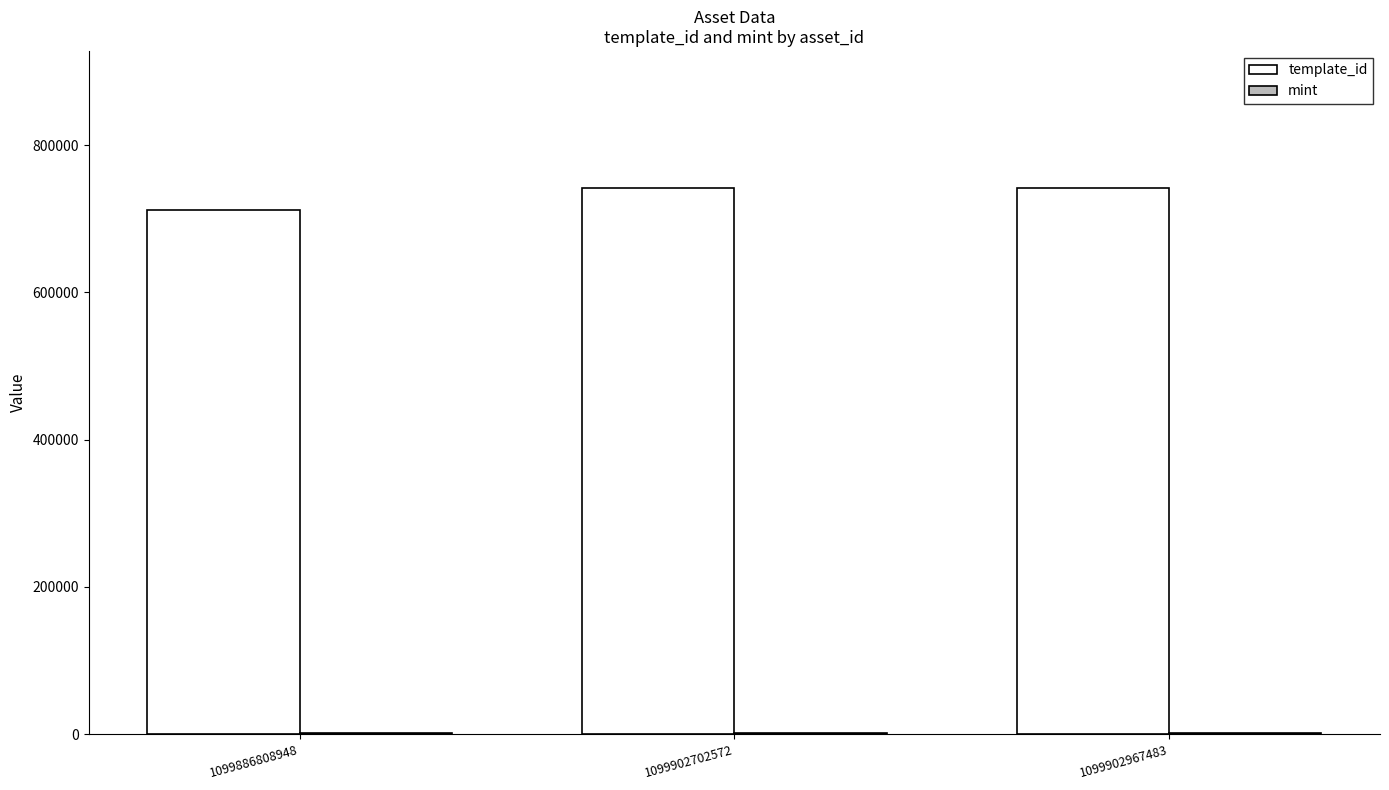

True or false: template_id has a value of 742319 at 1099902967483.

True